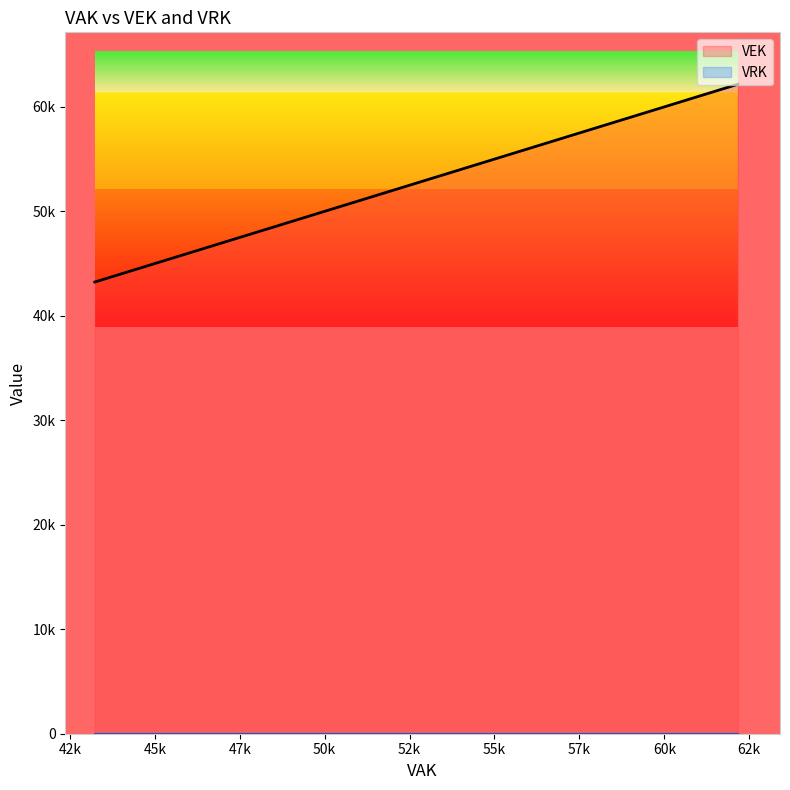

What is the spread (max minus min) of values at 9?

48508